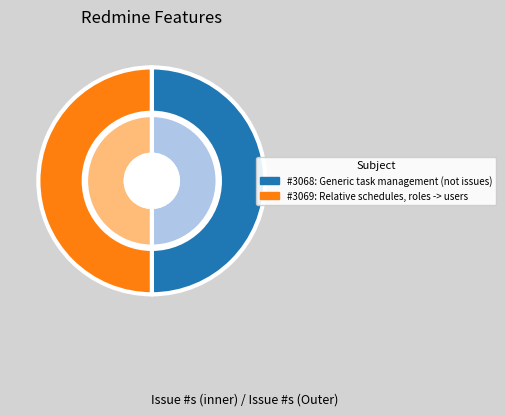

The Generic task management (not issues) slice represents 50% of the pie. True or false?

True